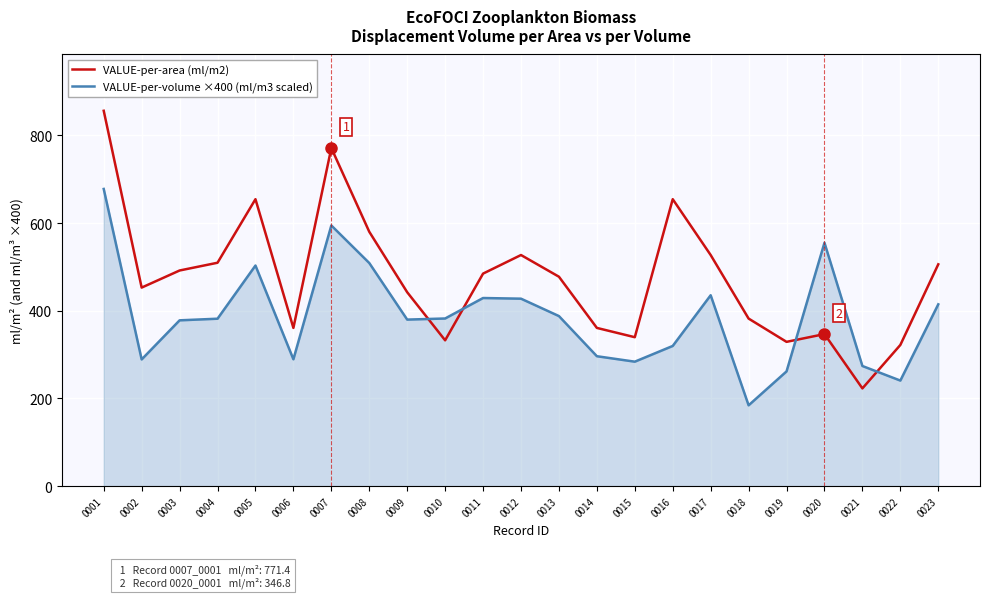

What is the sum of the VALUE-per-area (ml/m2) values at 0003 and 0015?

831.6